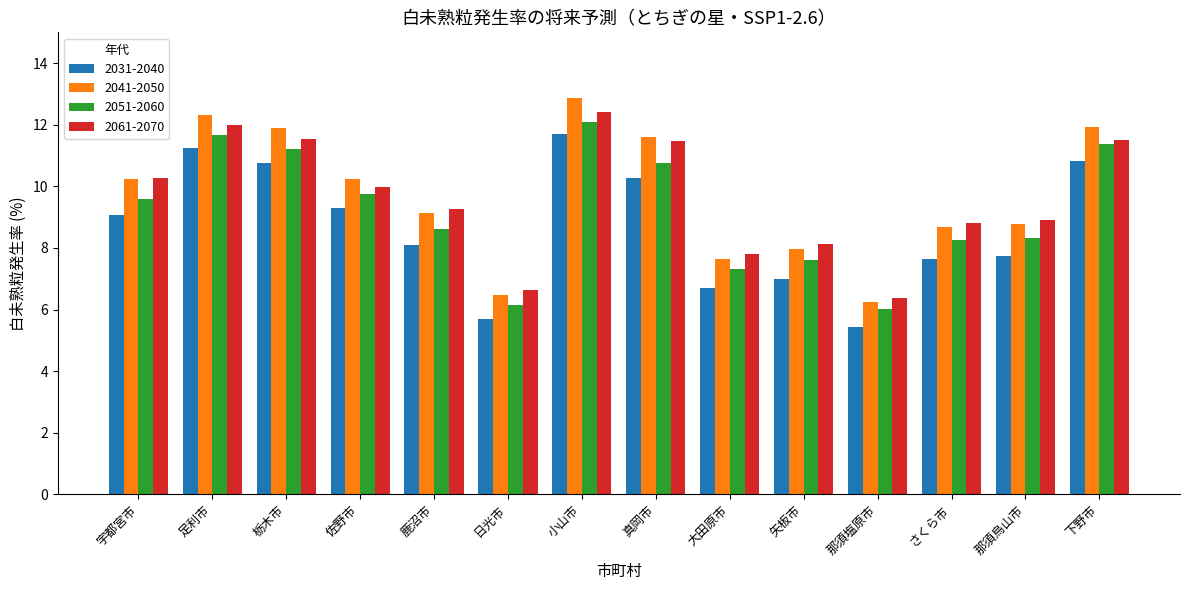

How many bars are there in each group?

4